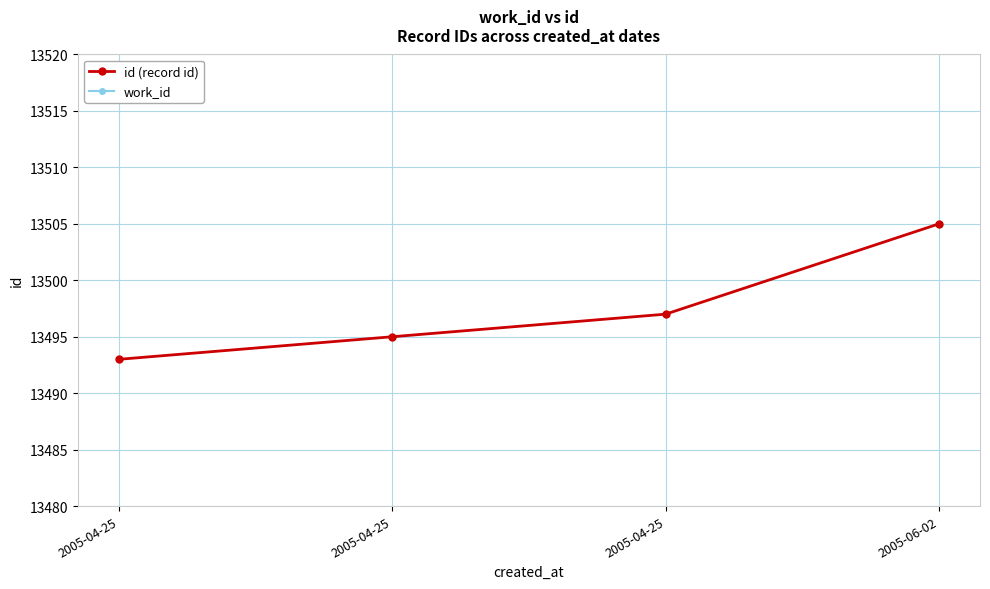

List the series in order of their peak value, highest first.

id (record id), work_id